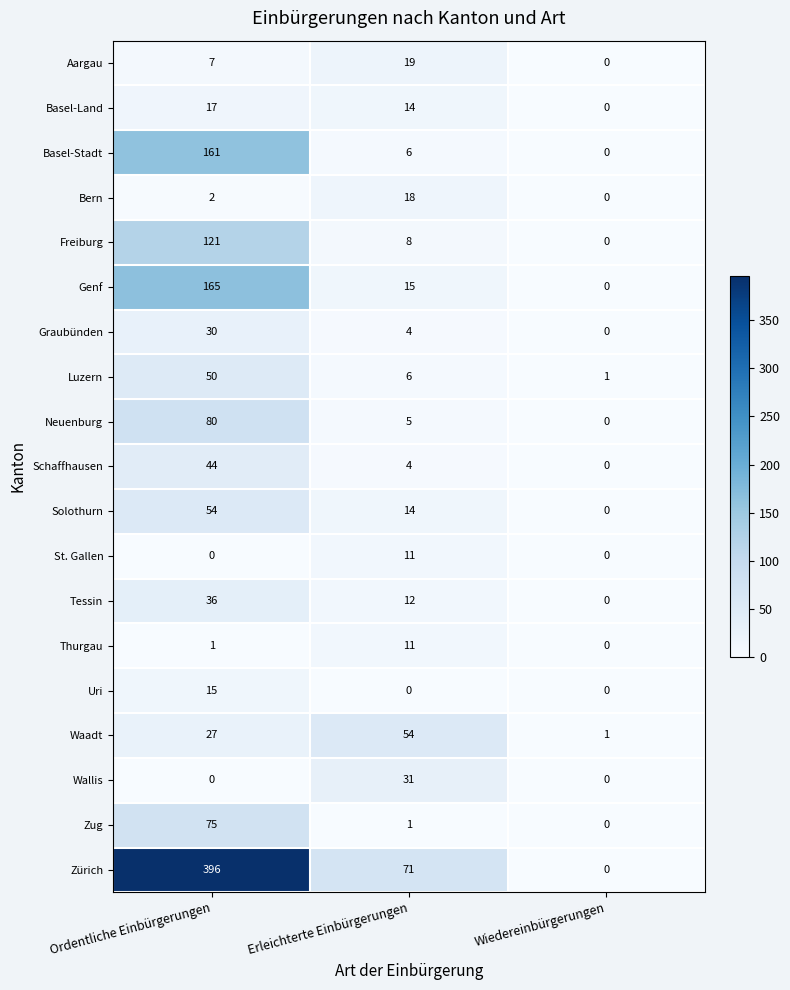

What is the highest value of the Luzern series?

50